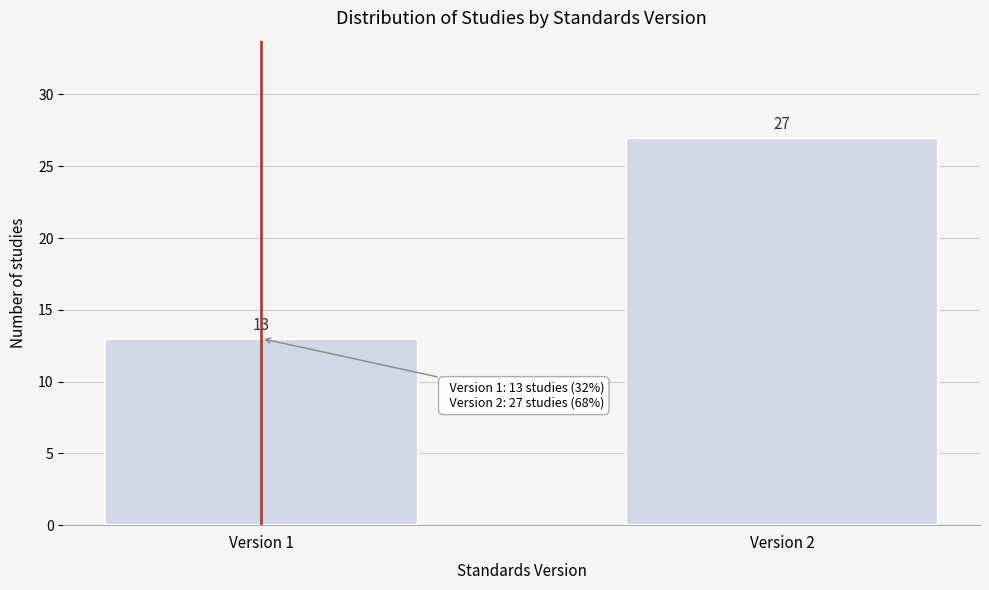

Reading left to right, list all the values displayed in this chart.

Version 1=13	Version 2=27